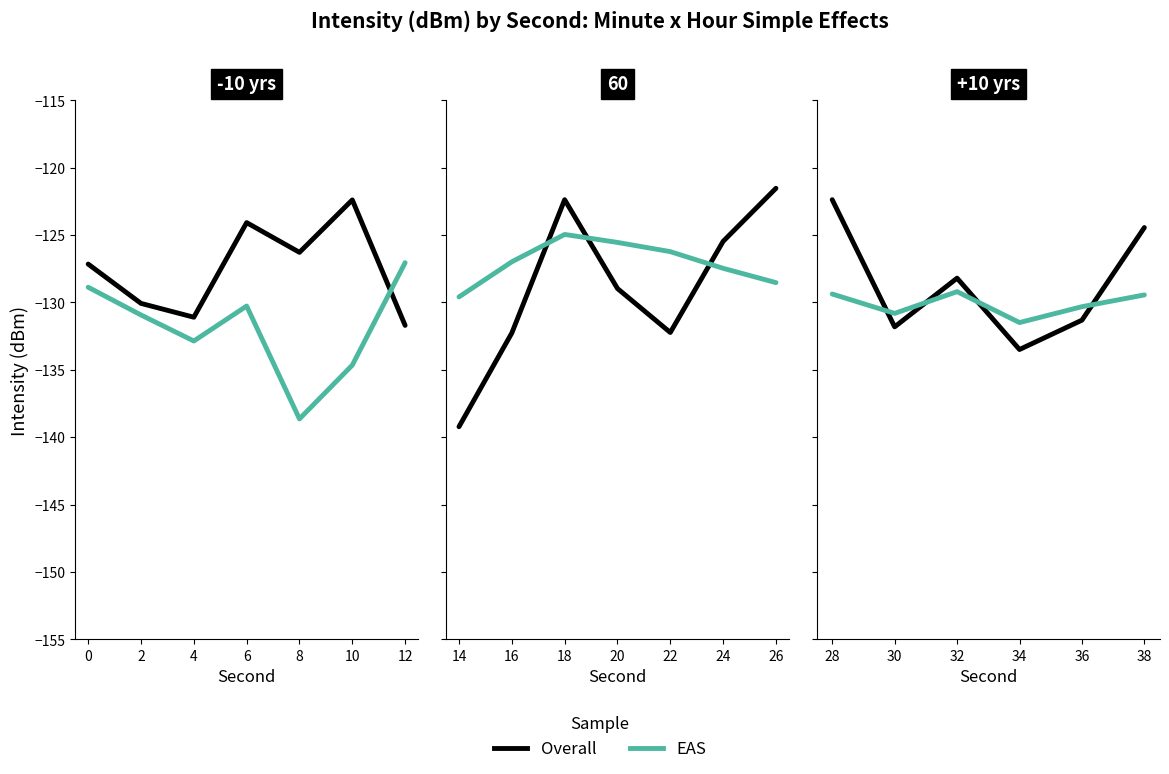

What are all the series names shown in the legend?

Overall, EAS